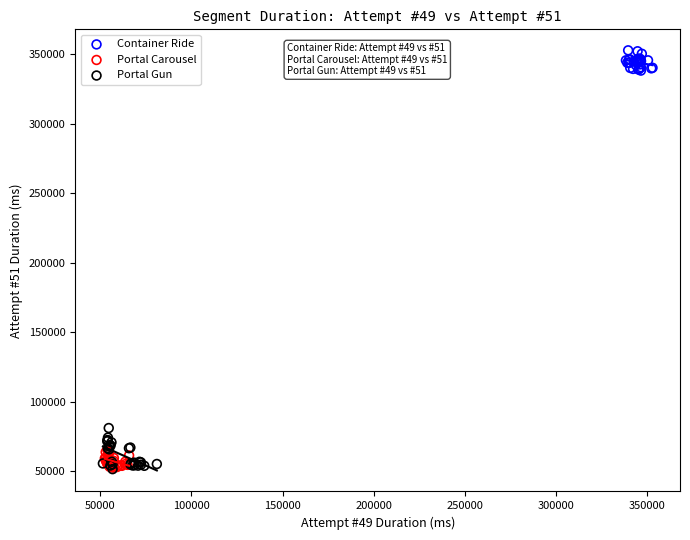

Which series has the largest Y range (max minus min)?

Portal Gun